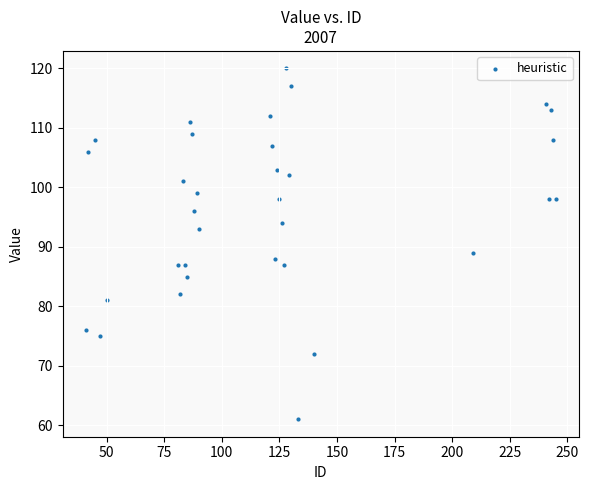

What is the range of X values (max minus min)?

204